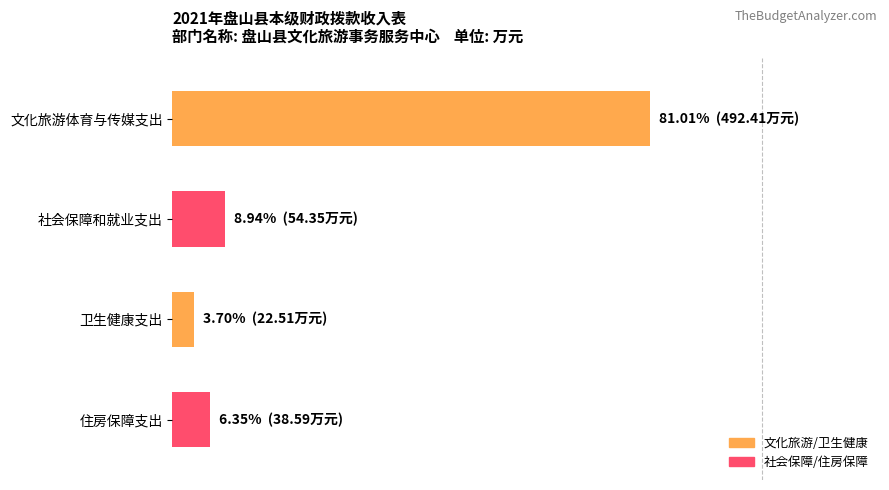

Does the chart contain stacked bars?

No